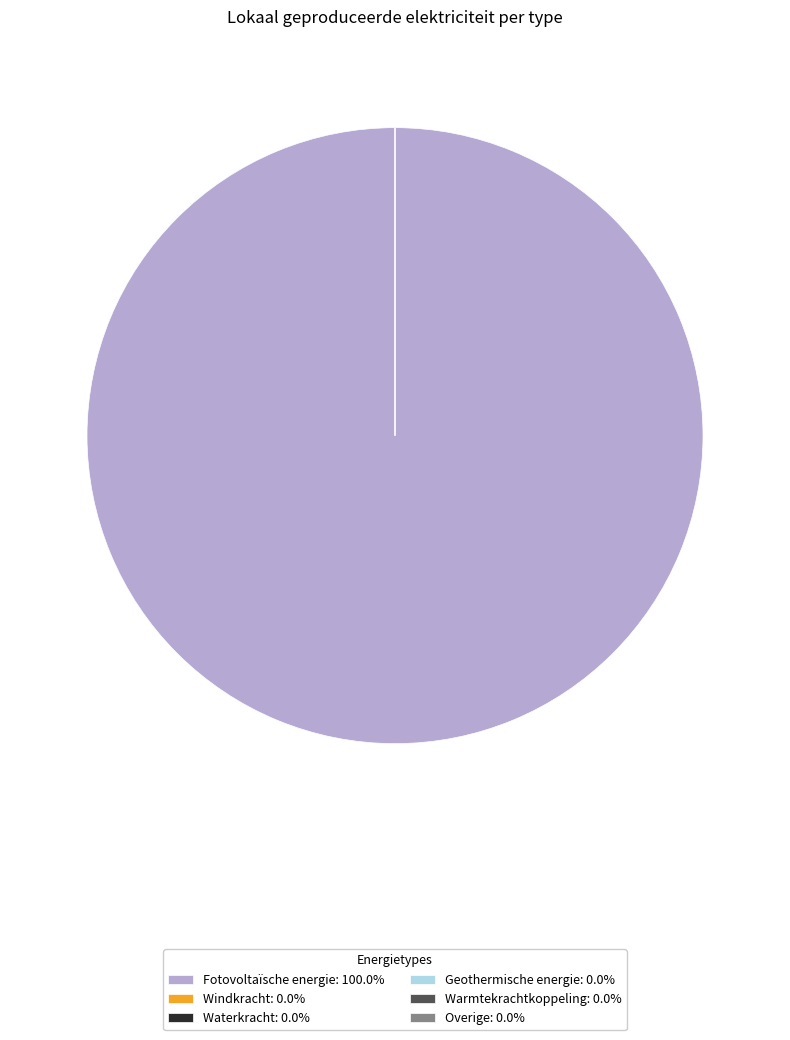

To the nearest percent, what is the combined percentage of Fotovoltaïsche energie and Waterkracht?

100%